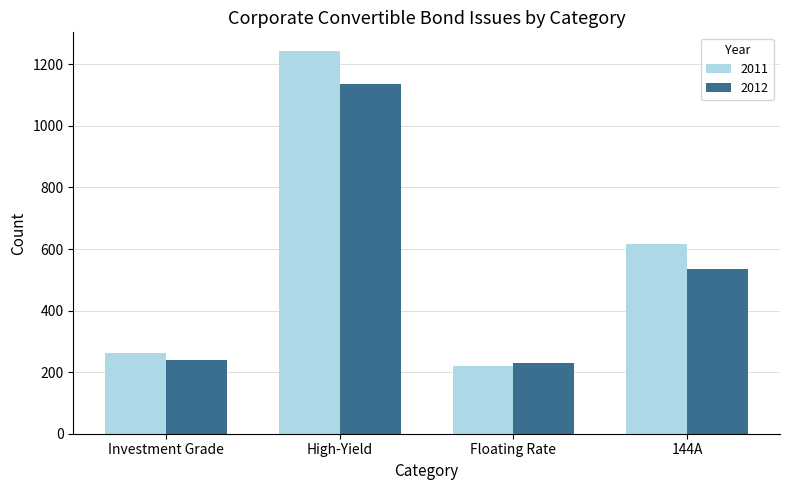

Which series changed the most between Floating Rate and 144A?

2011